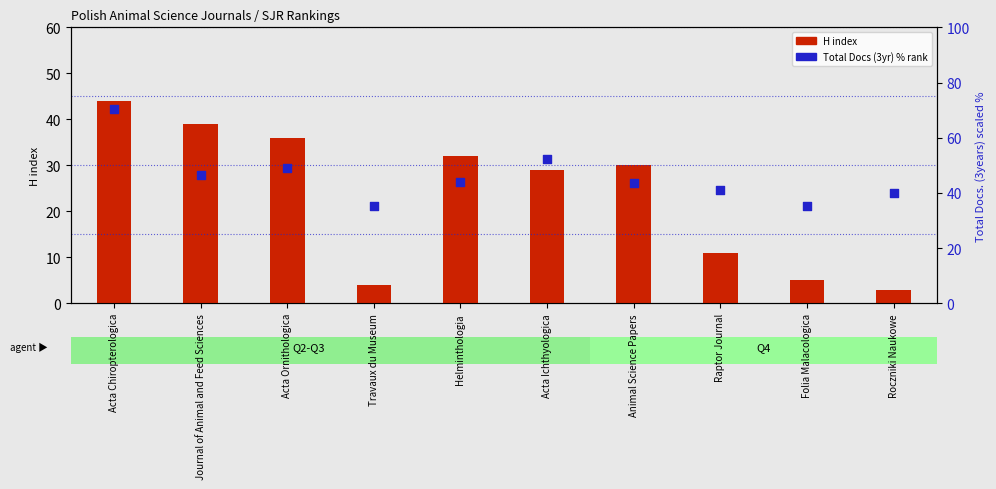

Which series reaches the maximum Y coordinate?

Total Docs. % (scaled)